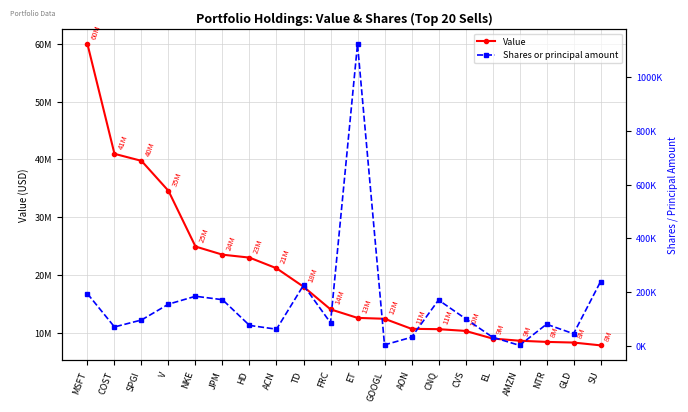

Between MSFT and ACN, which is larger?

MSFT